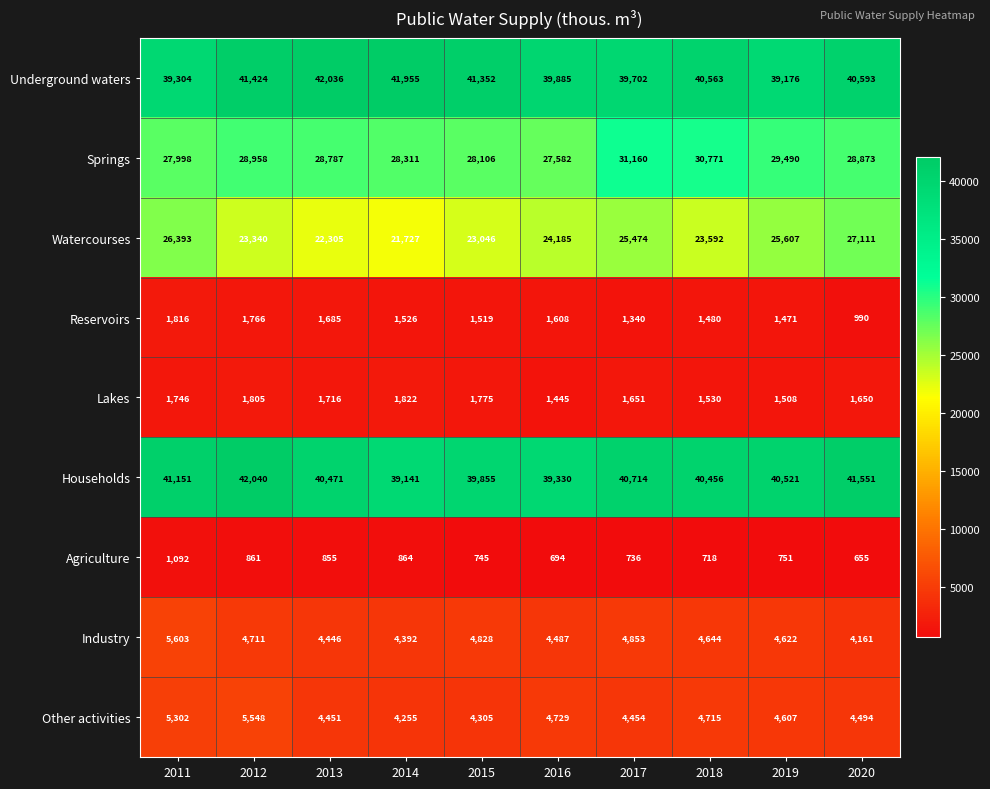

At 2011, list the series in order from smallest to largest.

Agriculture, Lakes, Reservoirs, Other activities, Industry, Watercourses, Springs, Underground waters, Households